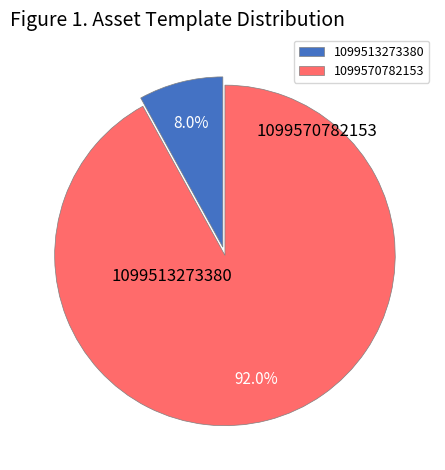

What percentage do 1099570782153 and 1099513273380 together represent?

100.0%